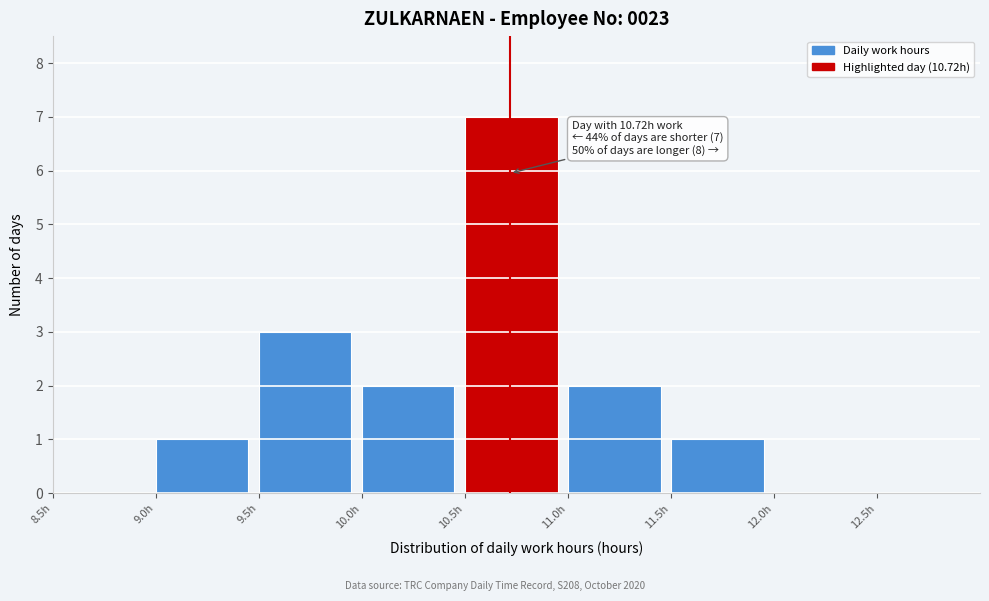

Which range on the x-axis has the tallest bar?

10.5 to 11.0